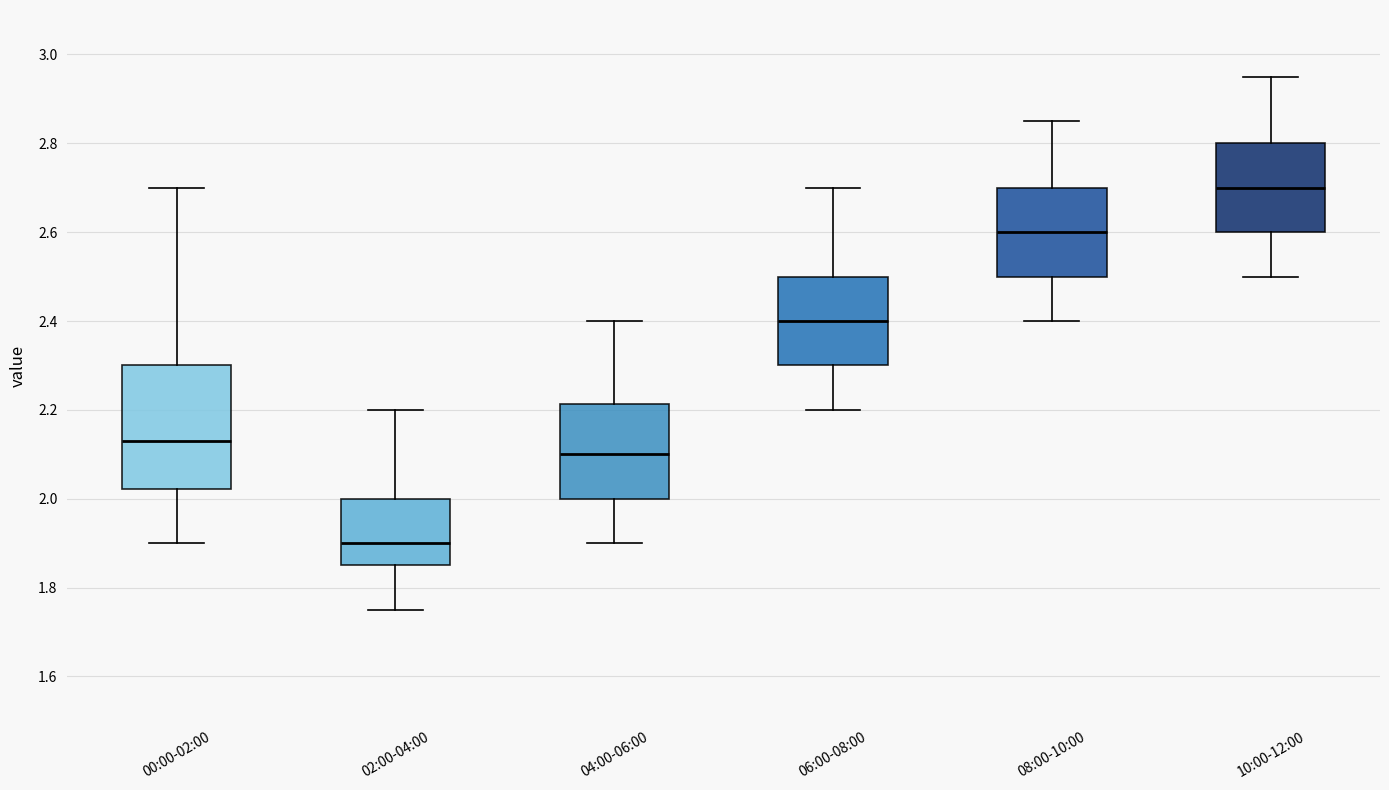

Where does the upper whisker of the box for 02:00-04:00 end on the y-axis? The values are not printed on the chart, so give them approximately, as read against the axis.

2.20